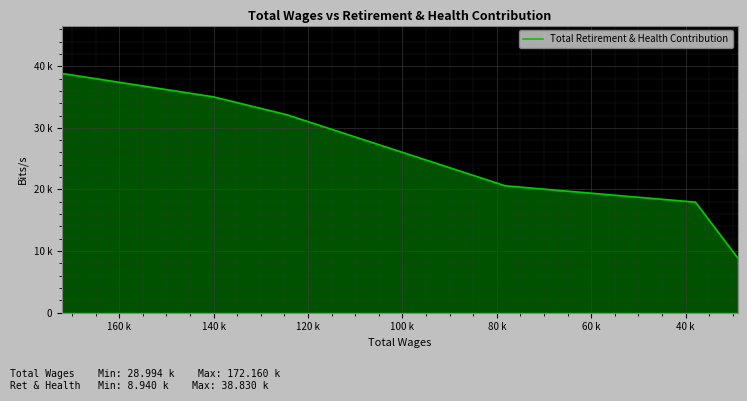

What is the value of the 6th point from the left?

8940